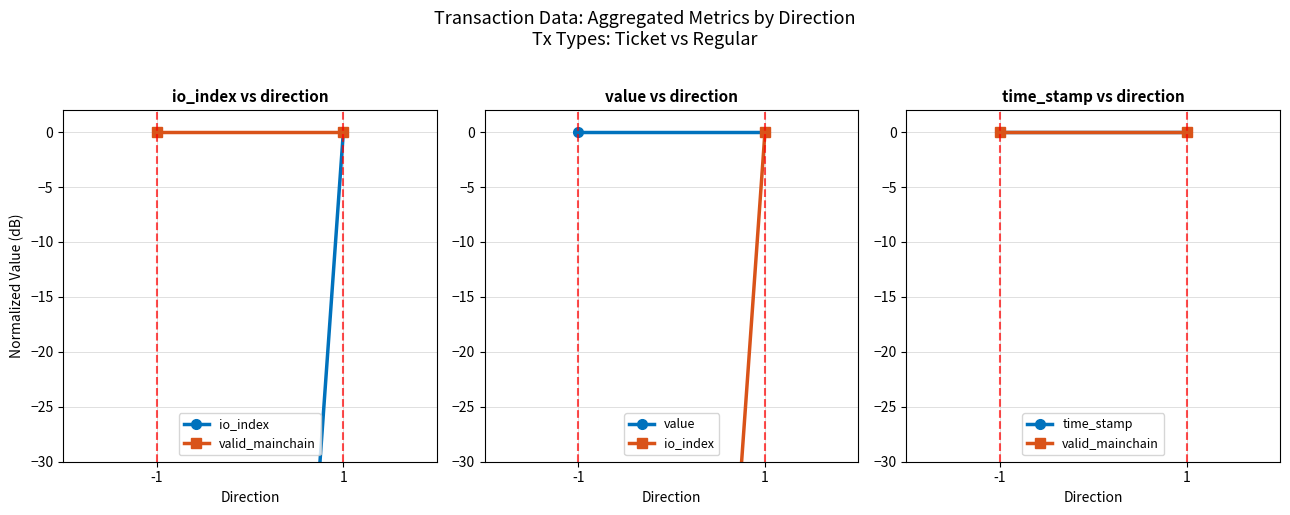

What is the value of the io_index point at the 1st from the left?

-240.0